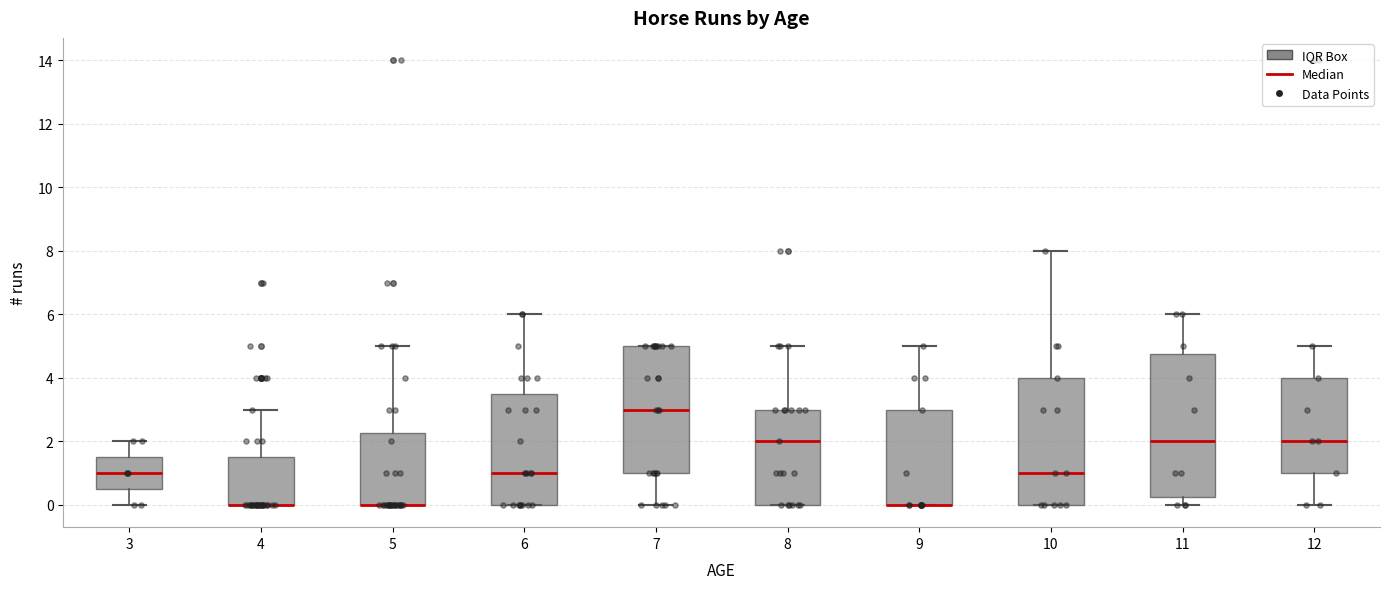

Comparing the boxes themselves (not the whiskers), which one is the tallest?

11